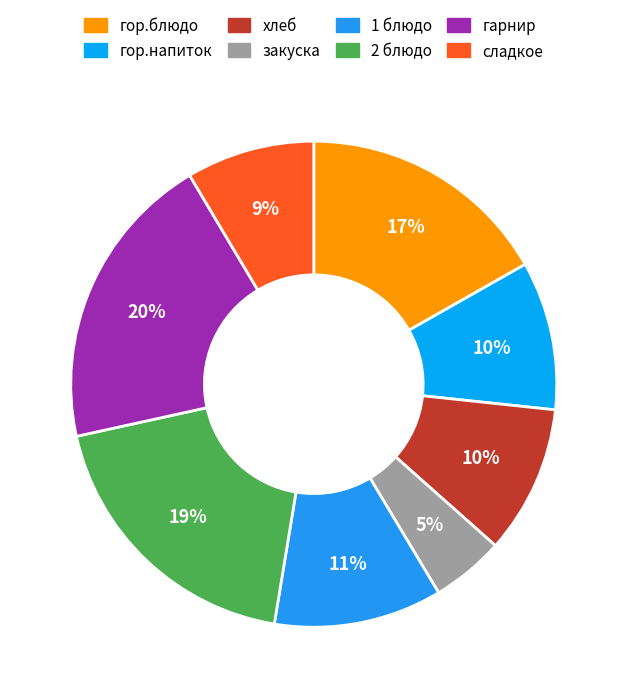

Combined, do гор.напиток and закуска account for over 50%?

No